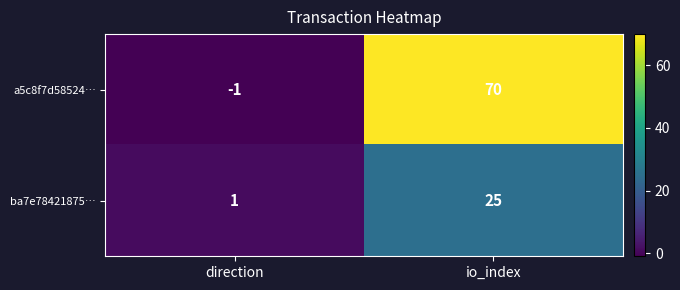

Is it true that a5c8f7d58524… equals -1 at direction?

True